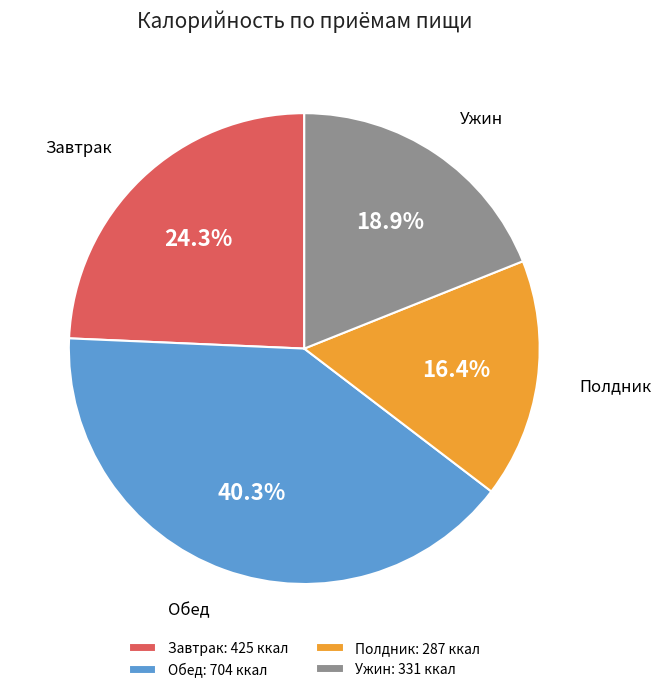

How many segments does this pie chart have?

4